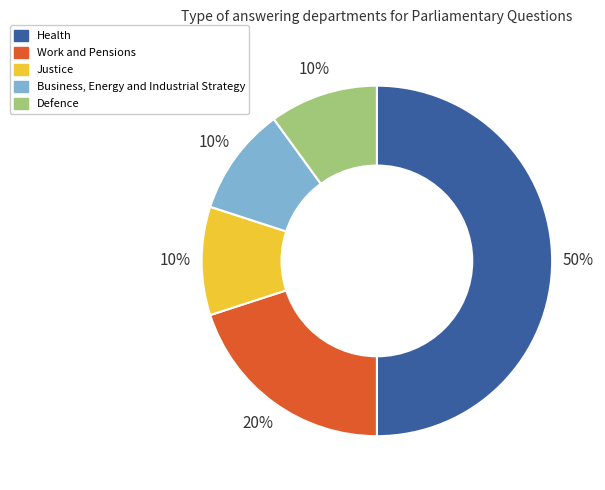

Is it true that Work and Pensions is 20% of the pie?

True